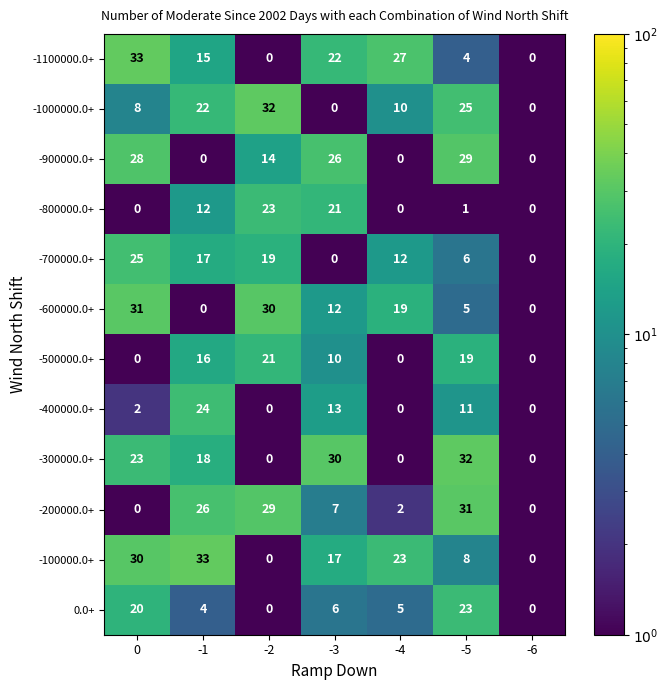

At which label does -200000.0+ reach its peak?

-5